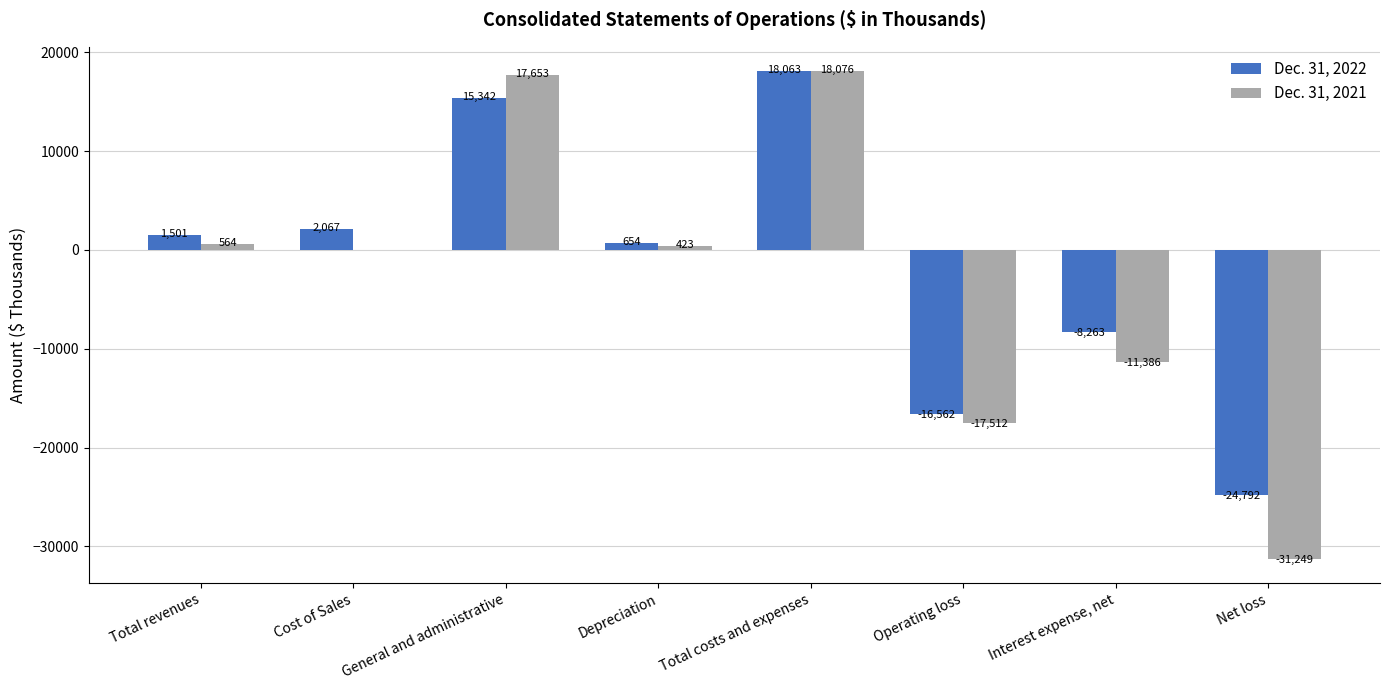

Count the number of categories in the chart.

8